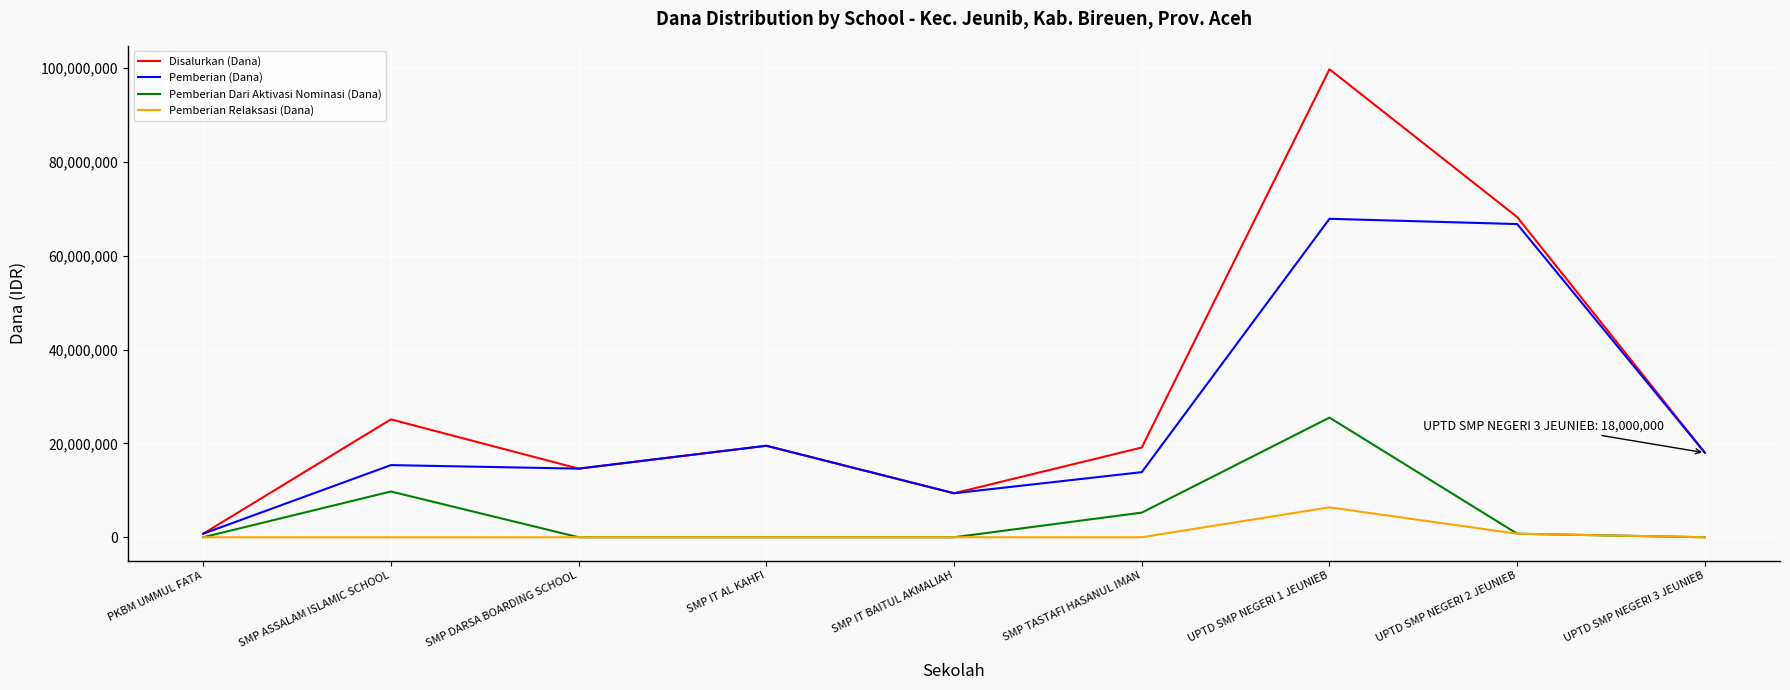

What is the difference between the maximum and second lowest values in the Disalurkan (Dana) series?

90375000